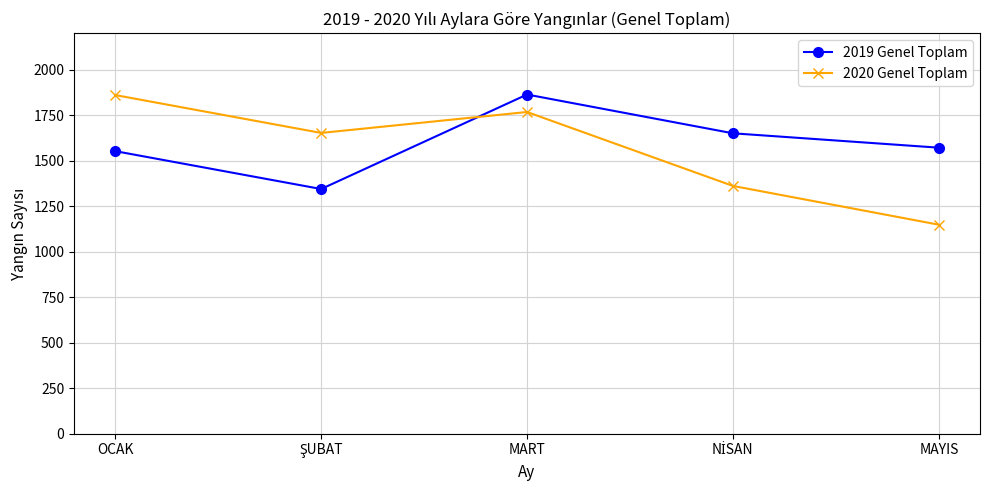

What is the total value across all series at MAYIS?

2719